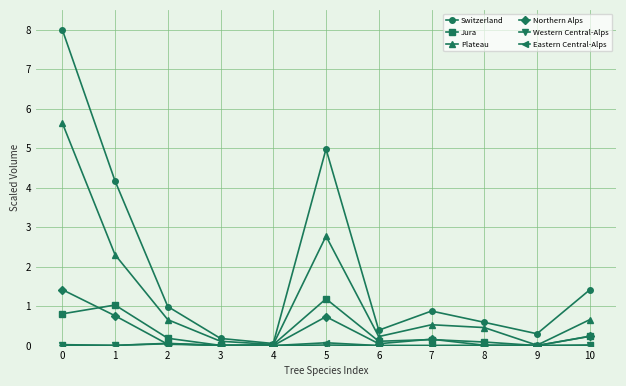

Which series has the largest total across all categories?

Switzerland